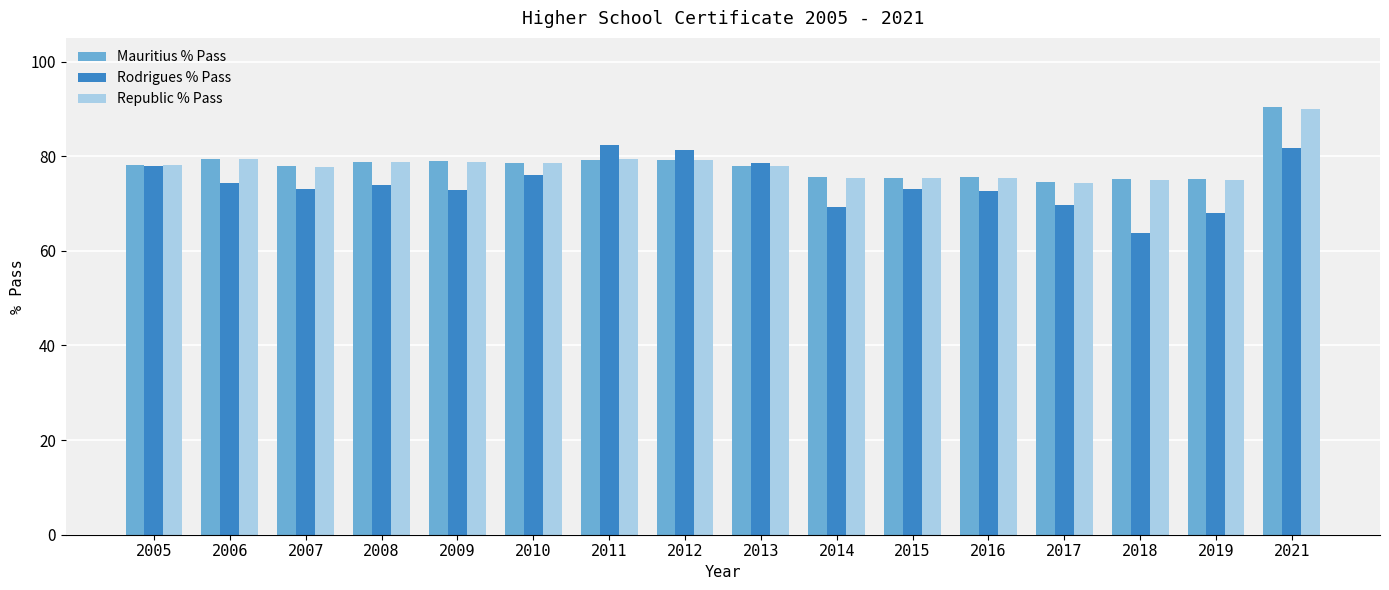

The Mauritius % Pass series shows 119.8 at 2009. True or false?

False